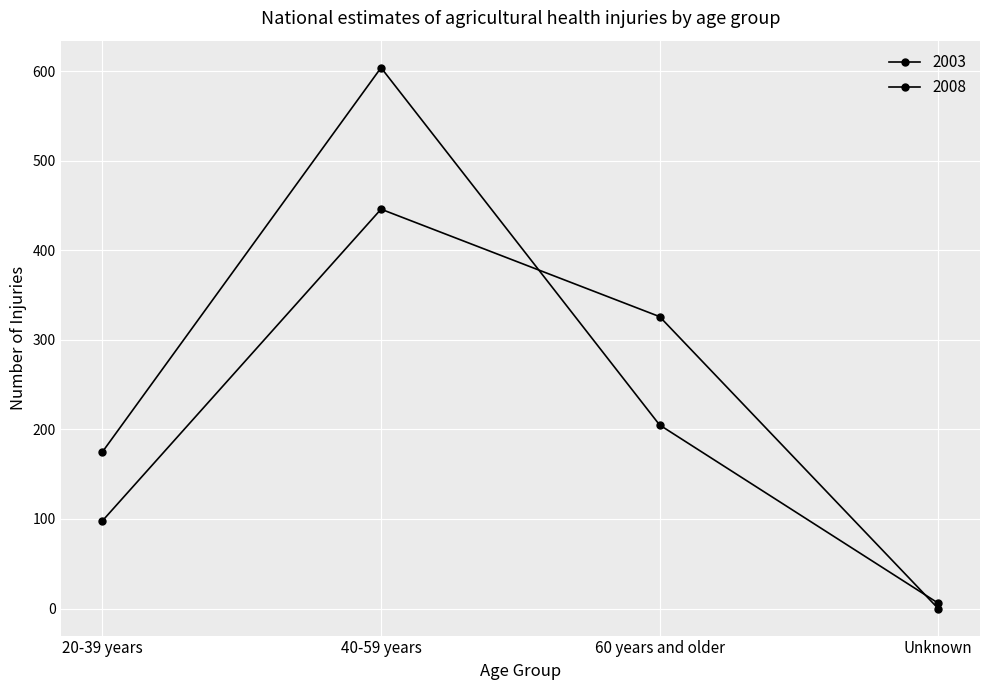

At which category is the sum across all series the highest?

40-59 years